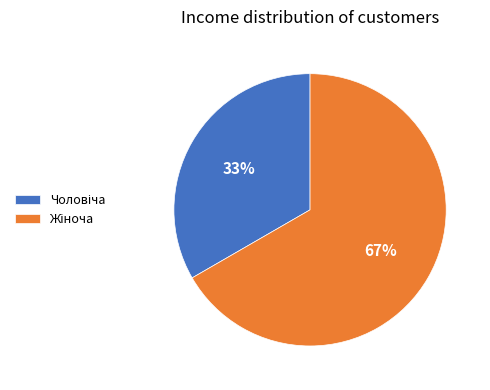

Does any single category account for the majority?

Yes